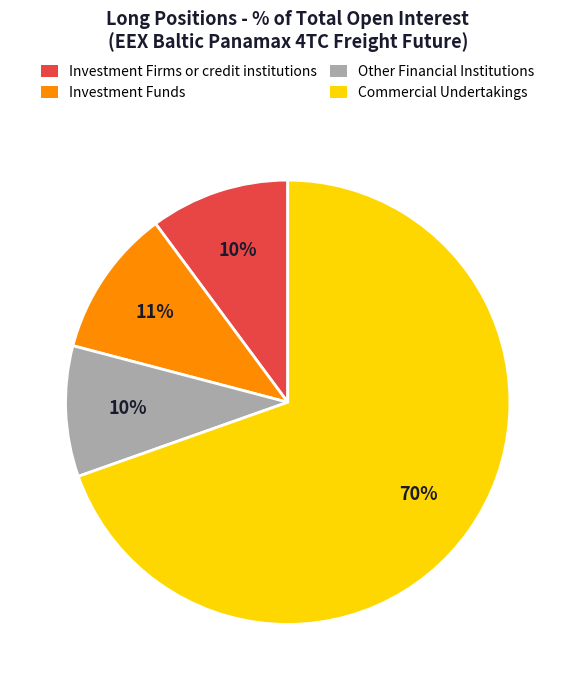

Is it true that Investment Funds is 25% of the pie?

False